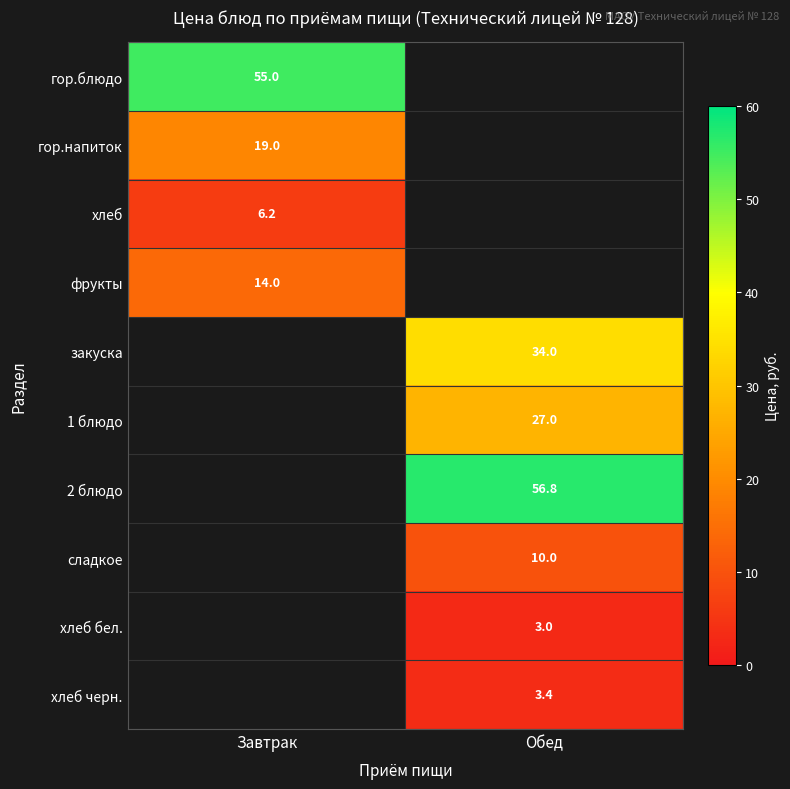

Is it true that хлеб черн. equals 3.4 at Обед?

True